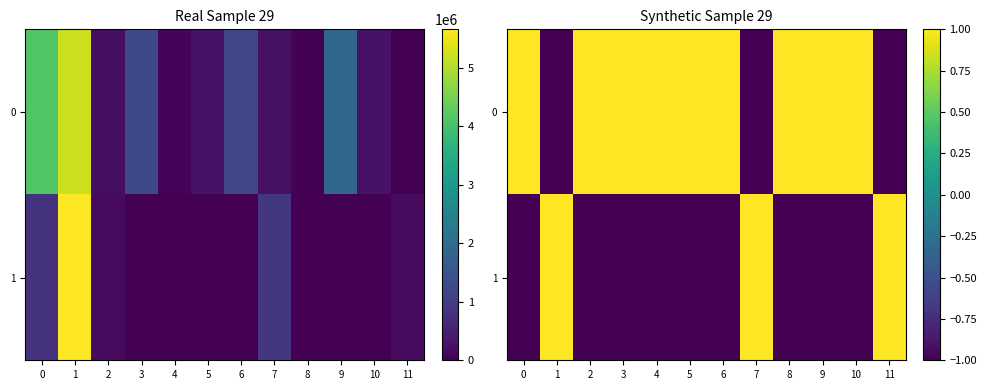

What is the sum of all 0 values?

6.0